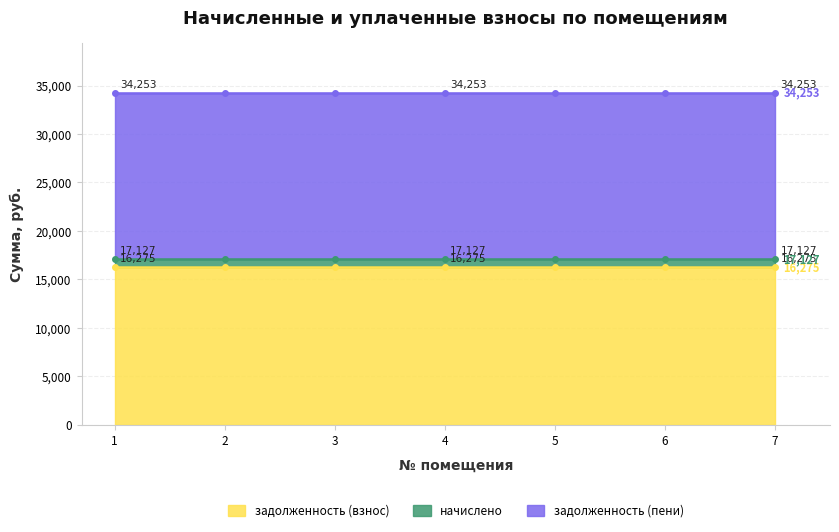

What is the highest value of the задолженность (взнос) series?

16274.5